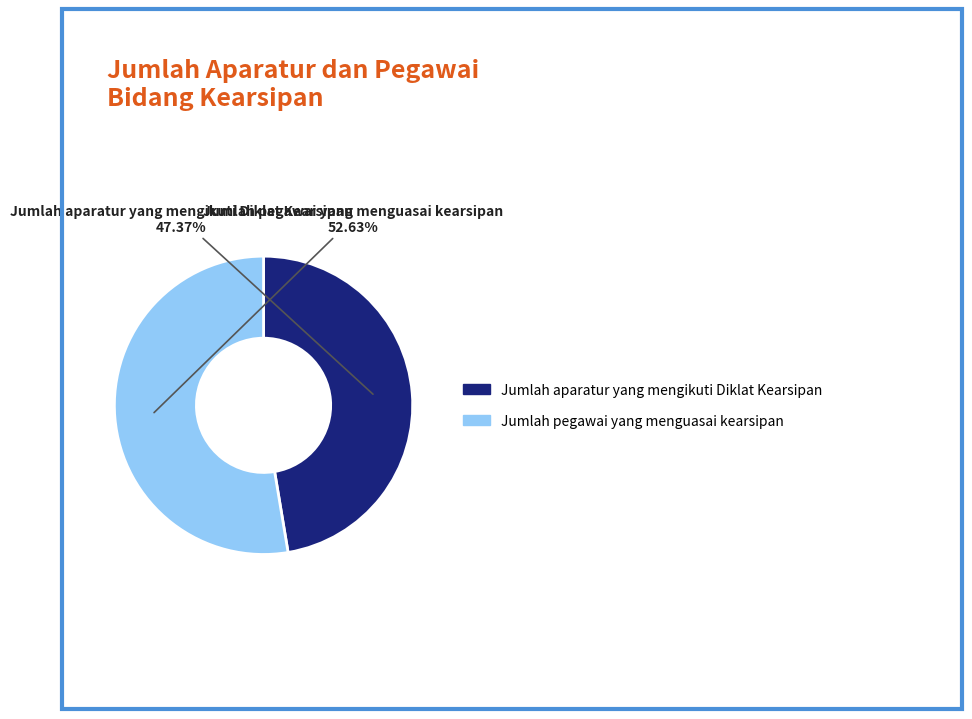

What is the majority slice?

Jumlah pegawai yang menguasai kearsipan